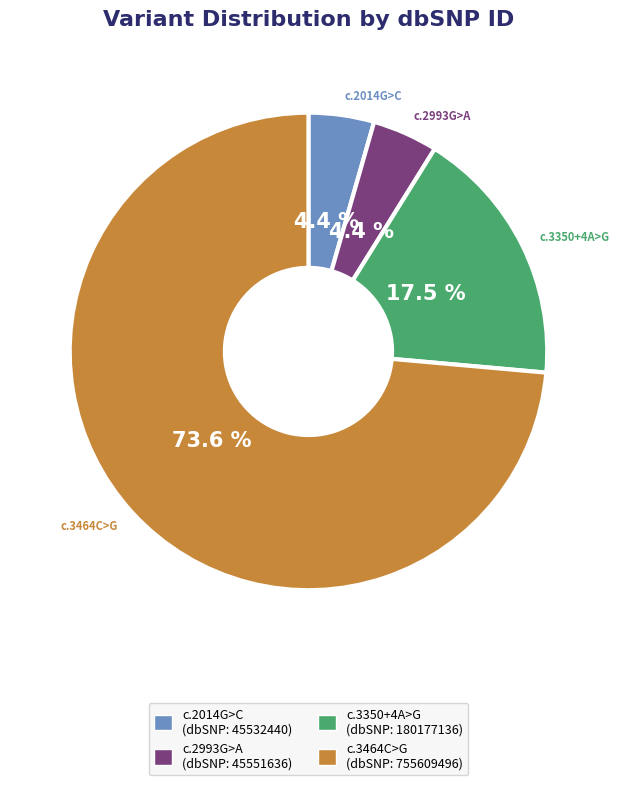

How many segments does this pie chart have?

4